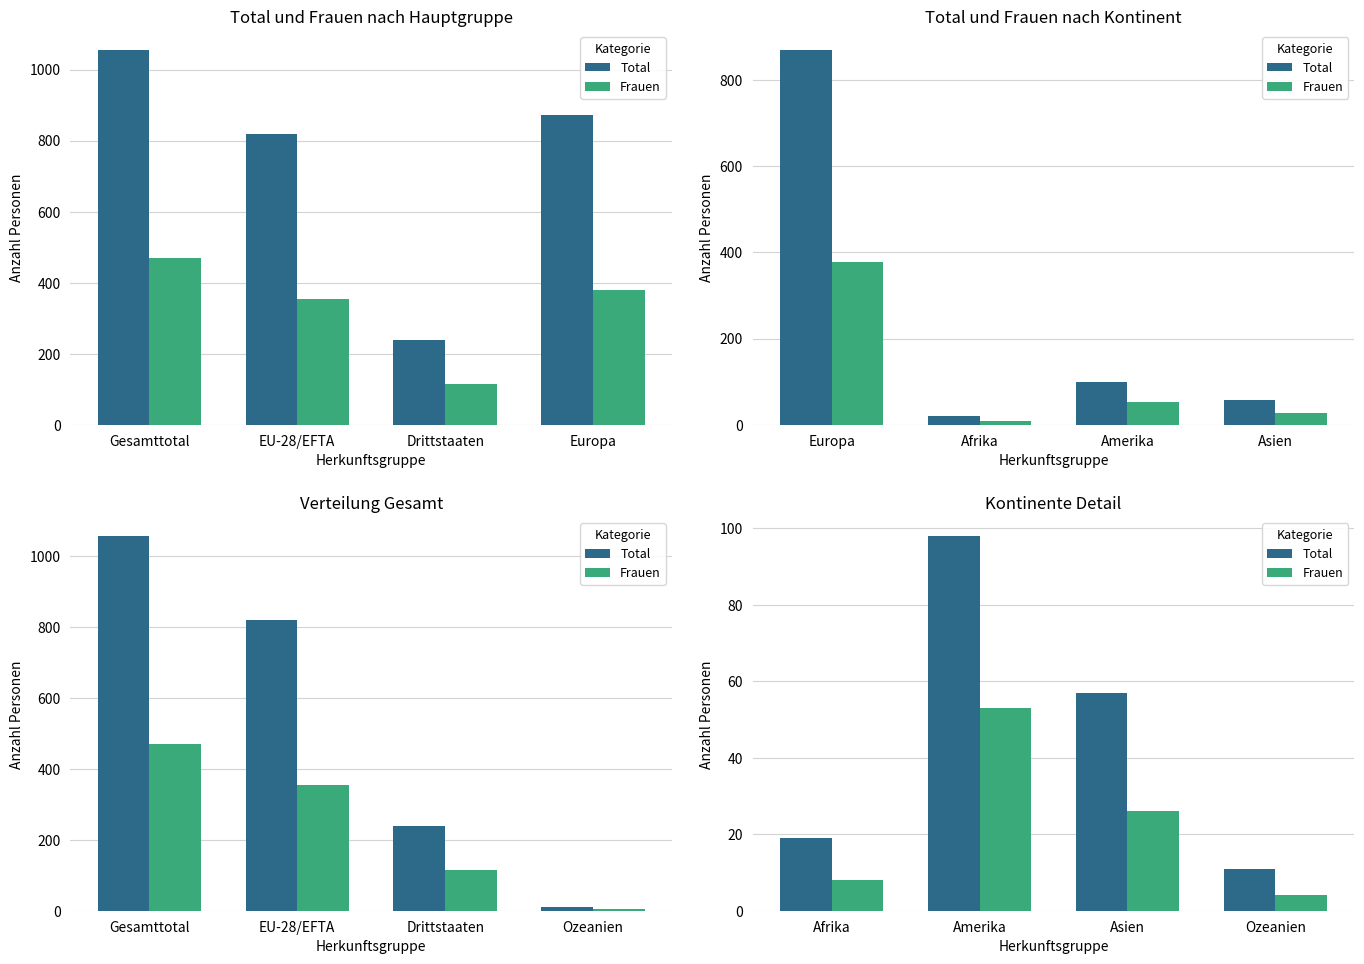

How many categories are shown in the chart?

4